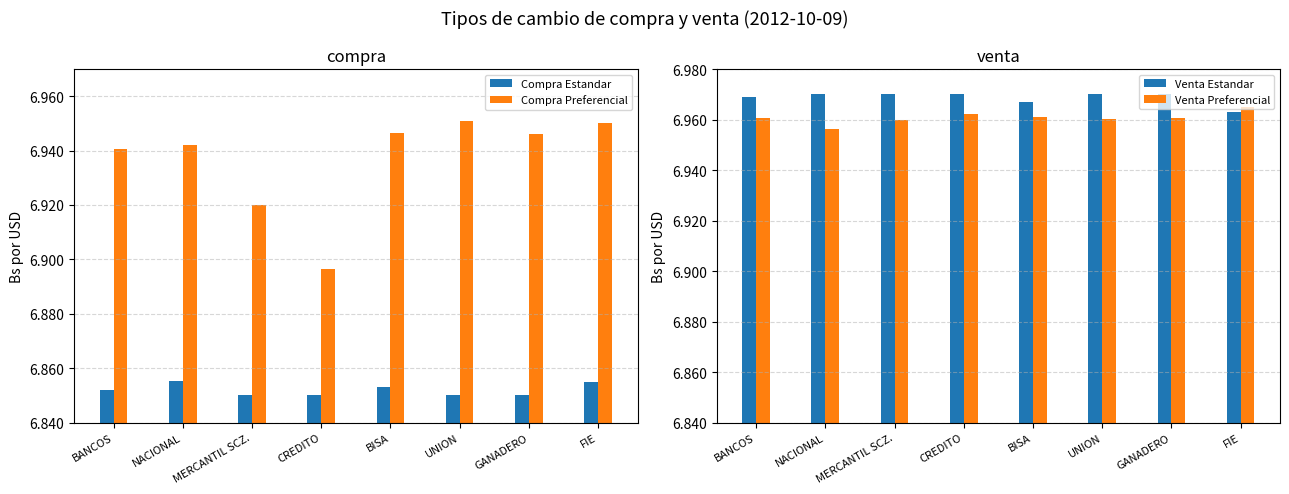

How many groups of bars are there?

8